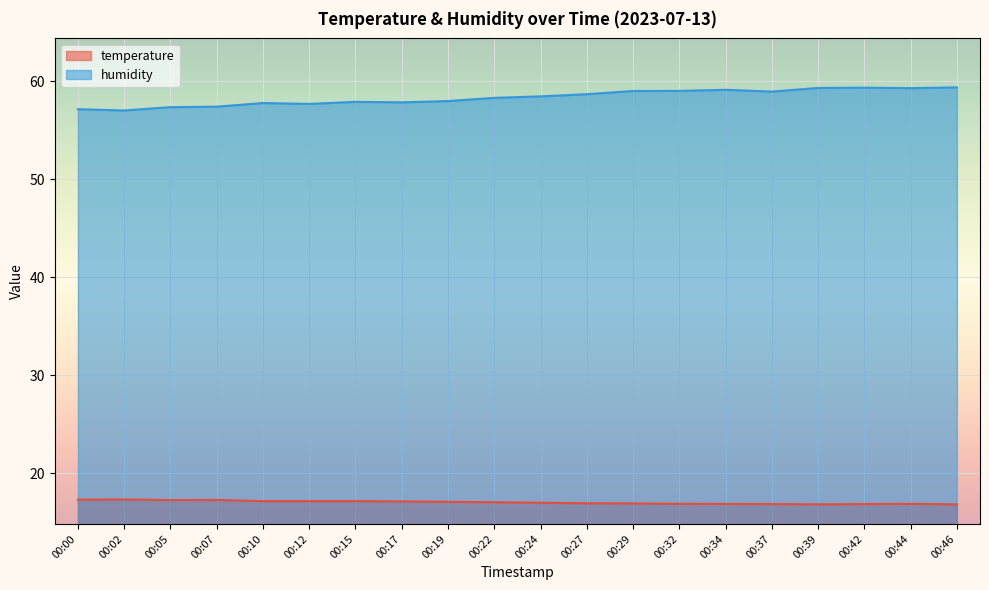

What is the spread (max minus min) of values at 00:27?

41.8